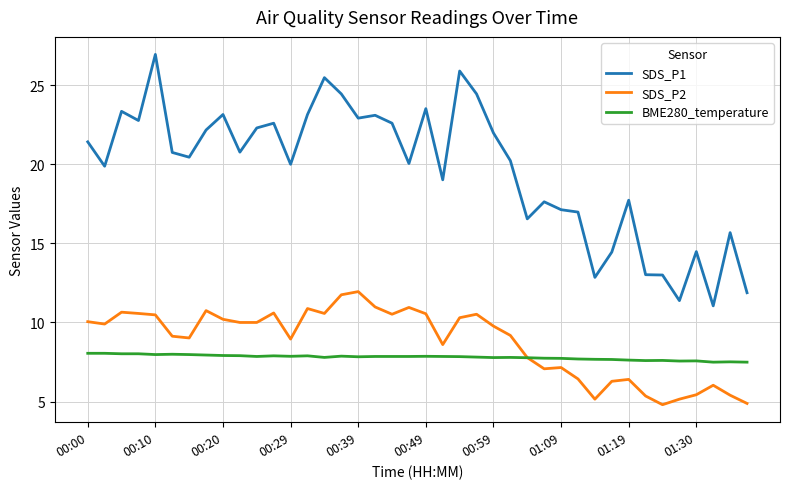

True or false: SDS_P1 and SDS_P2 cross at least once.

False